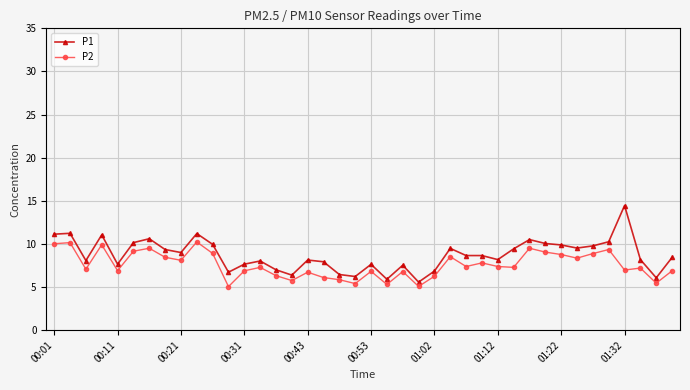

What is the value of the P1 point at the 30th from the left?

9.4